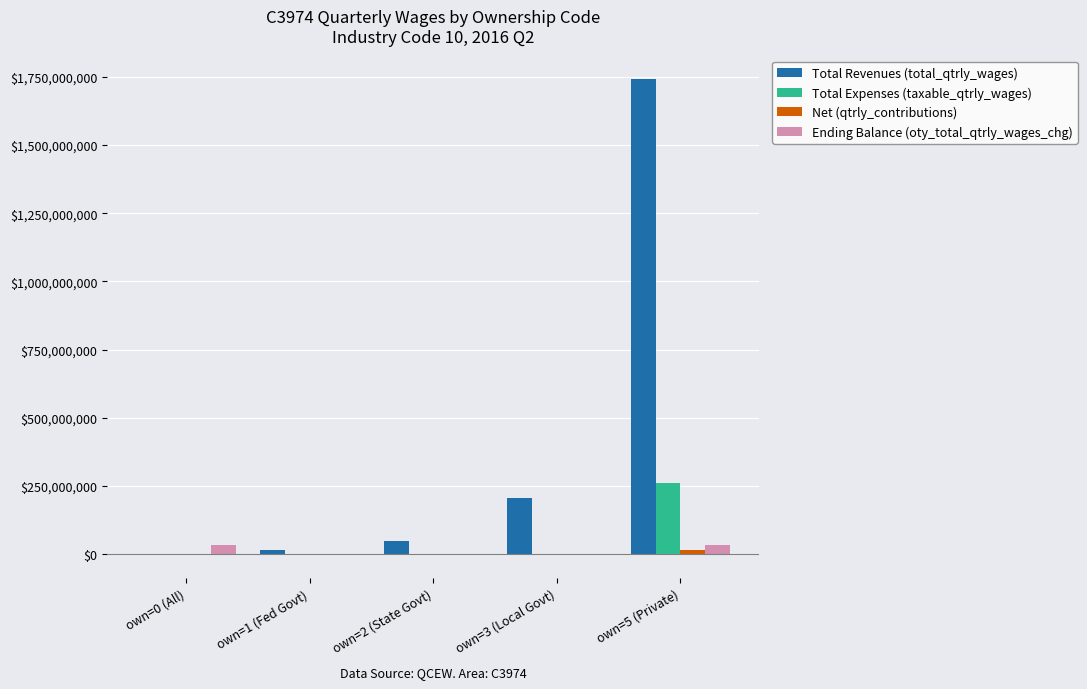

What is the sum of all Total Revenues (total_qtrly_wages) values?

2005893681